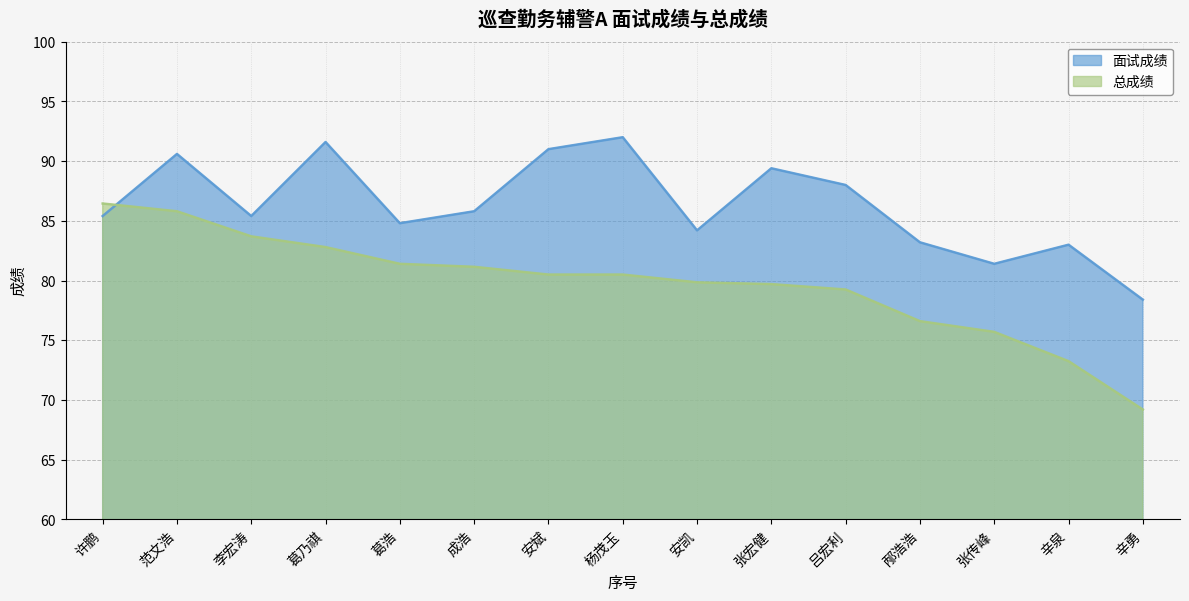

At which label does 总成绩 first exceed 80?

许鹏